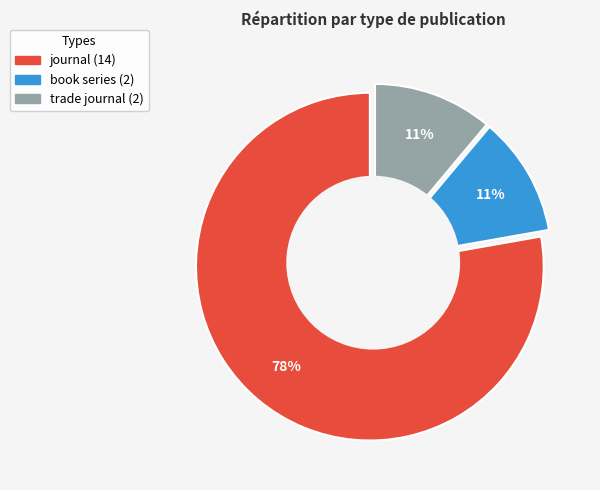

Count the number of slices in the pie.

3